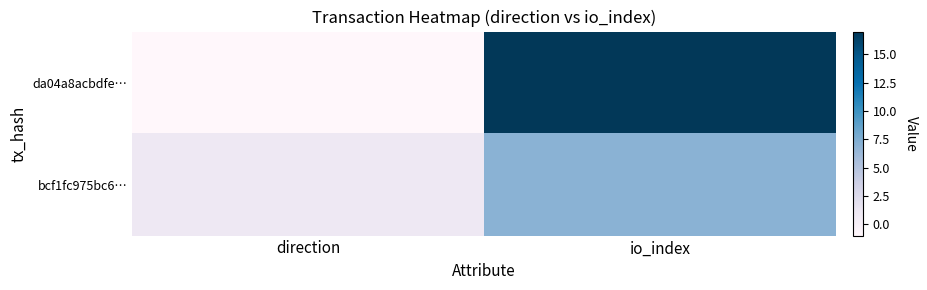

Between direction and io_index, which is larger?

io_index